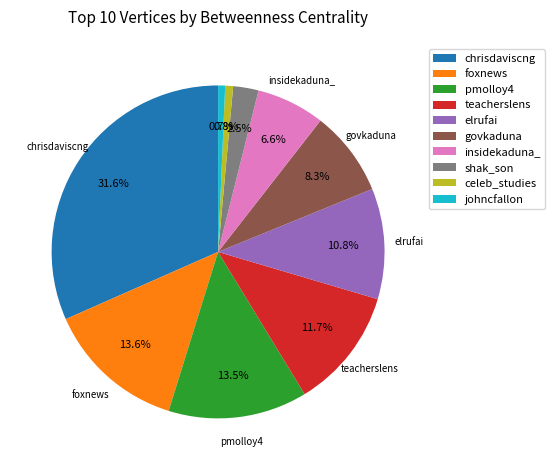

Between shak_son and teacherslens, which is larger?

teacherslens